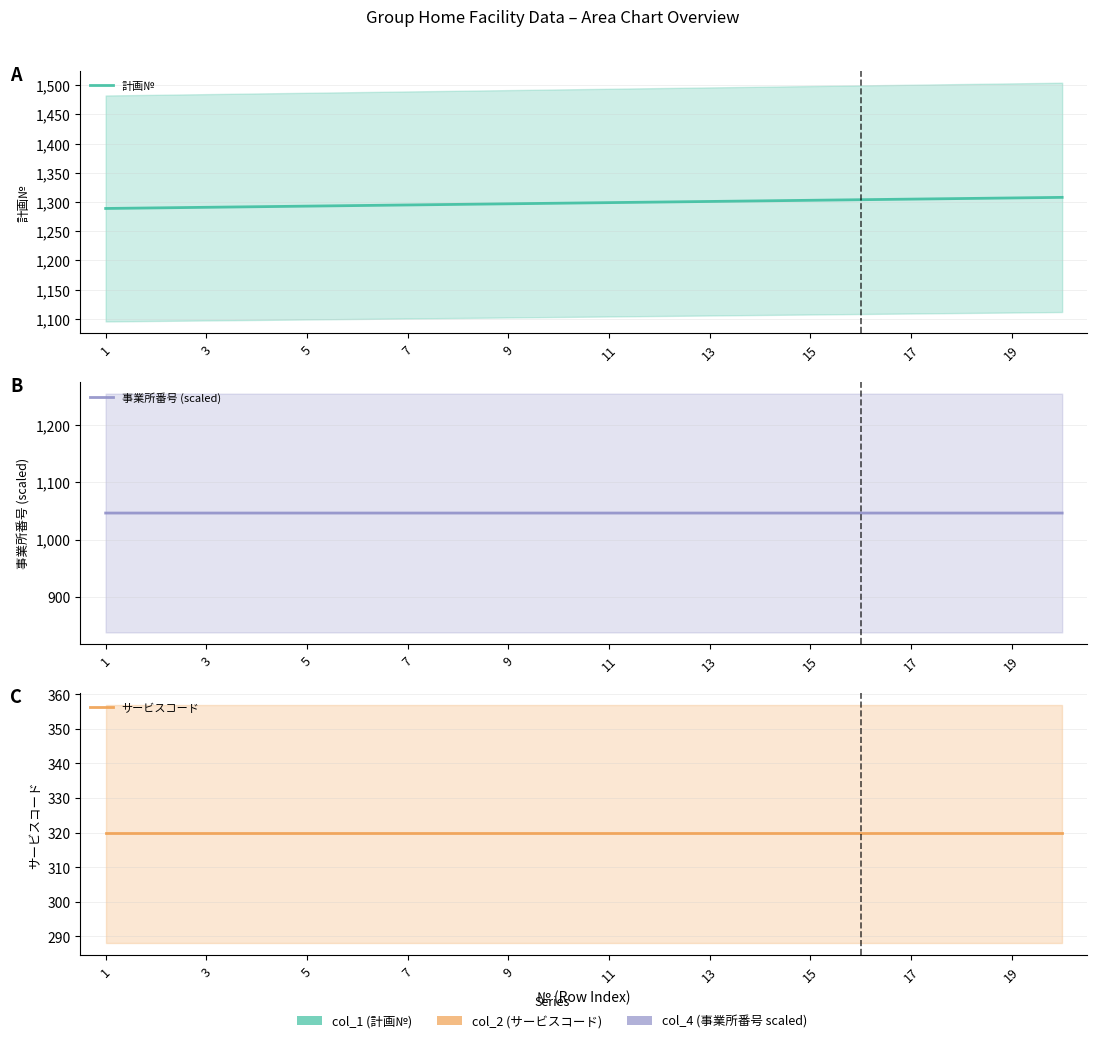

What is the maximum value shown in the chart?

1308.0